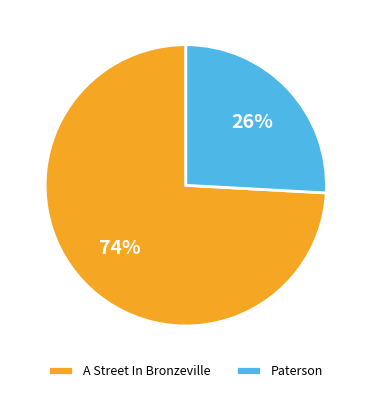

Between Paterson and A Street In Bronzeville, which is larger?

A Street In Bronzeville